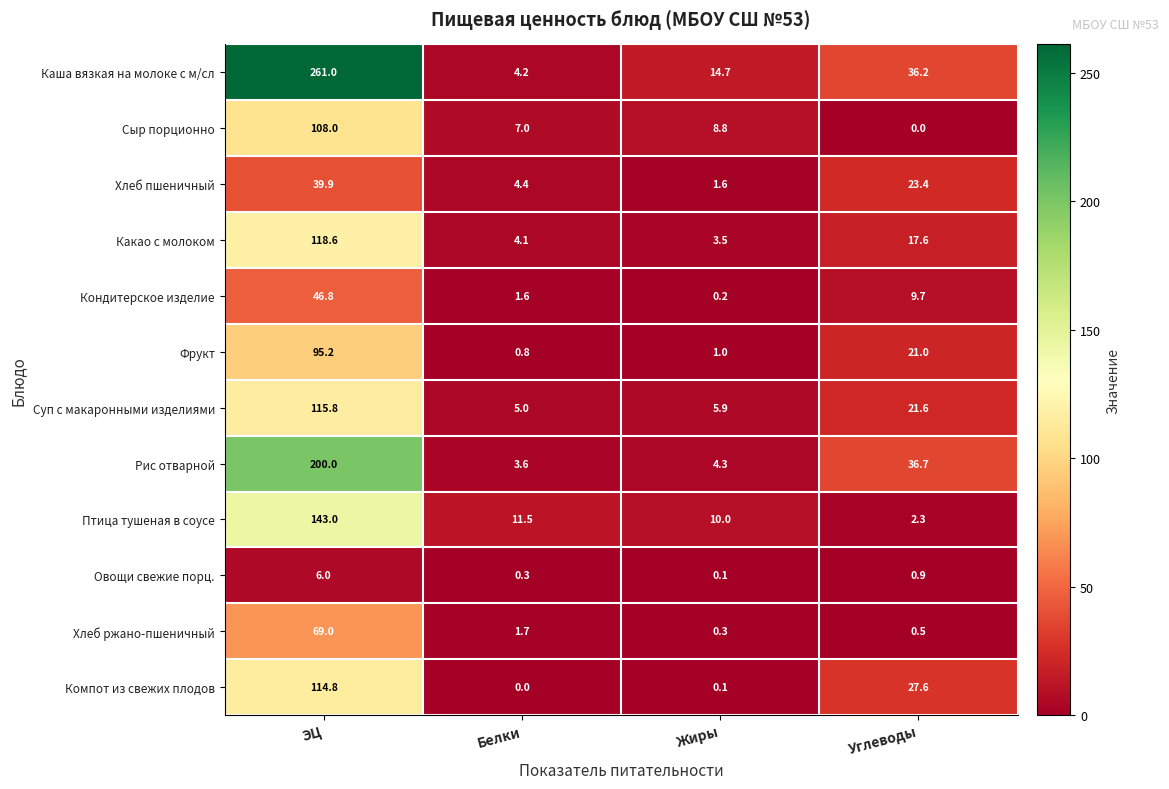

List the labels in order of Хлеб пшеничный value, smallest first.

Жиры, Белки, Углеводы, ЭЦ